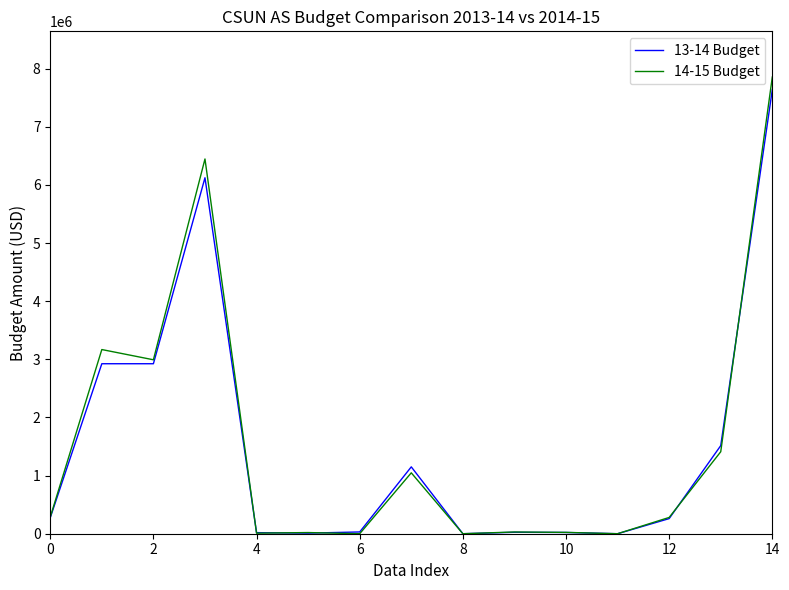

What is the difference between the second highest and second lowest values in the 13-14 Budget series?

6123000